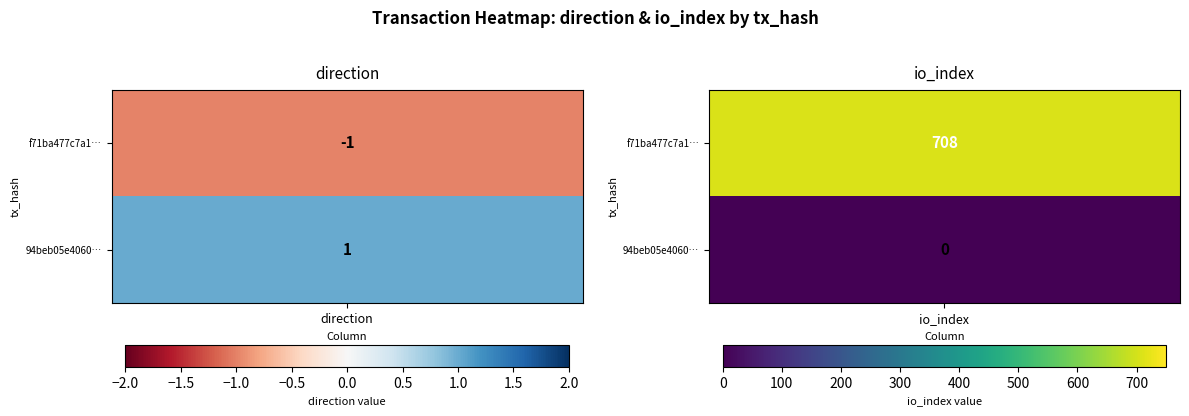

List the labels in order of 94beb05e4060eefc2bcab87f5273e3f72b41aea value, smallest first.

io_index, direction